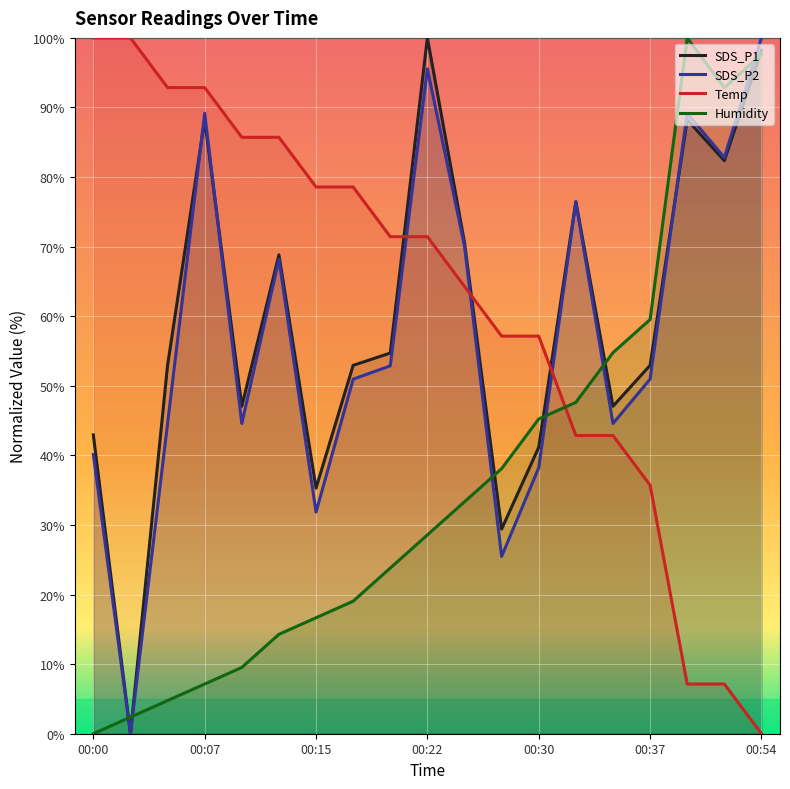

At 00:51, list the series in order from smallest to largest.

Temp, SDS_P1, SDS_P2, Humidity